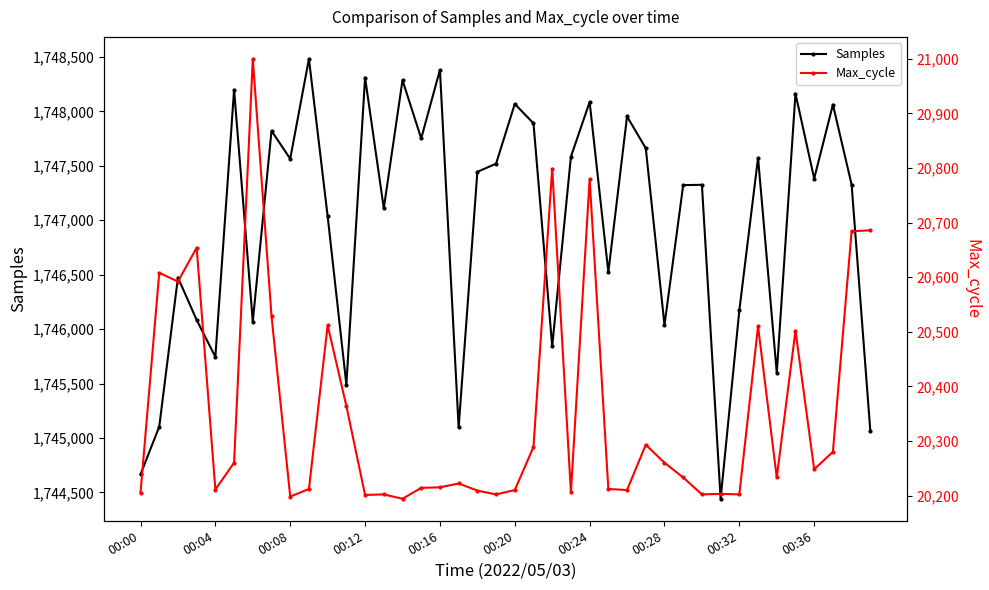

What is the value of the Samples point at the 14th from the left?

1747110